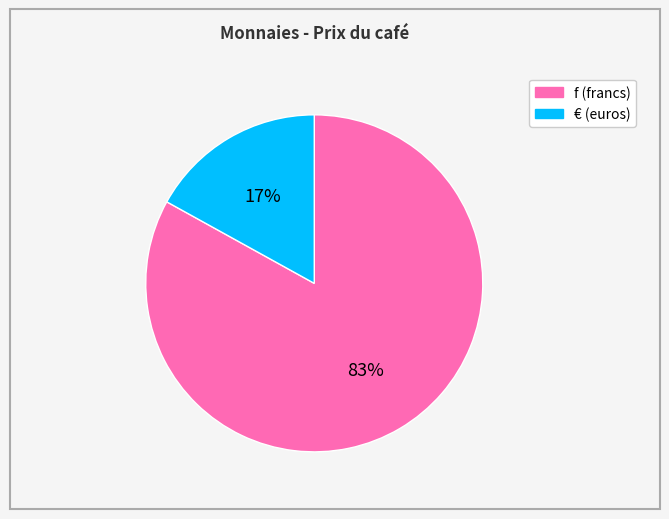

What is the ratio of the value at f to the value at €?

4.9